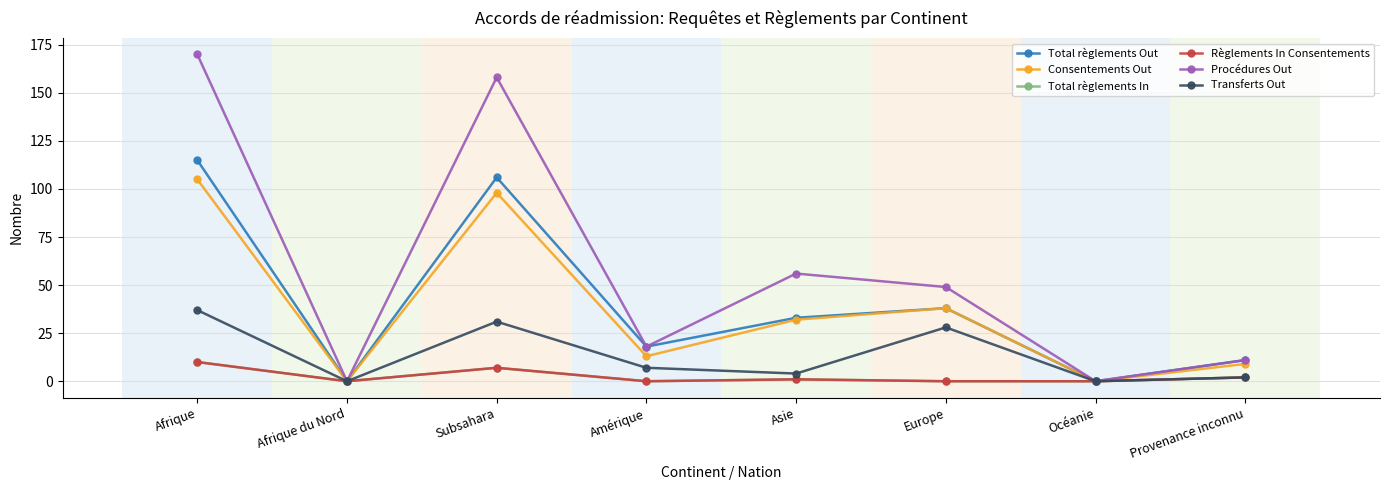

What is the sum of all Total règlements In values?

20